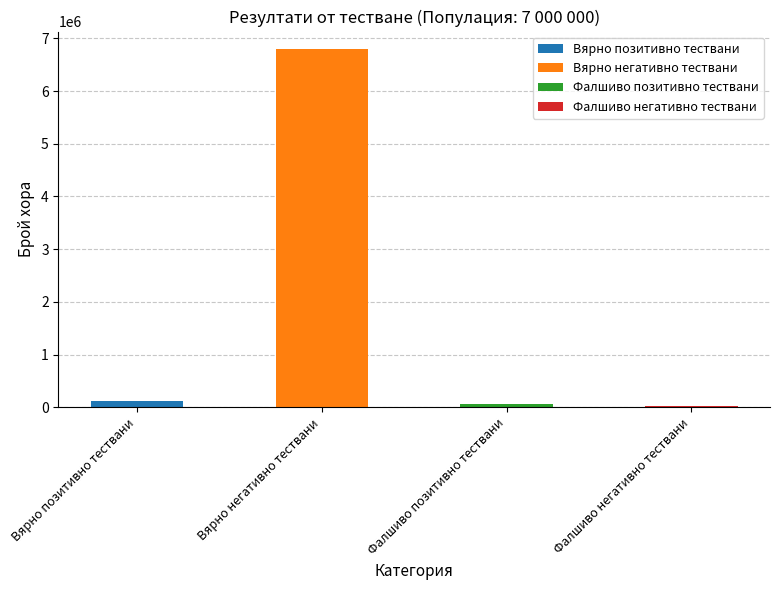

What is the minimum value shown in the chart?

28000